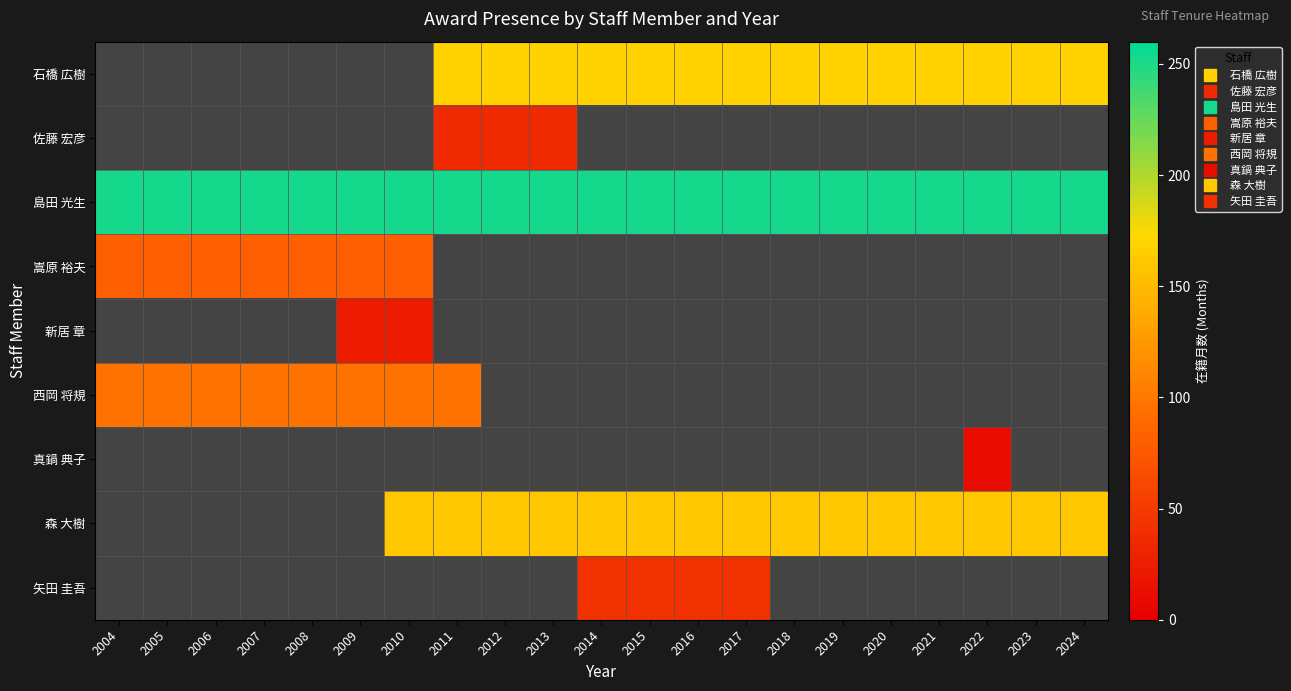

Which label corresponds to the largest value in the chart?

2004